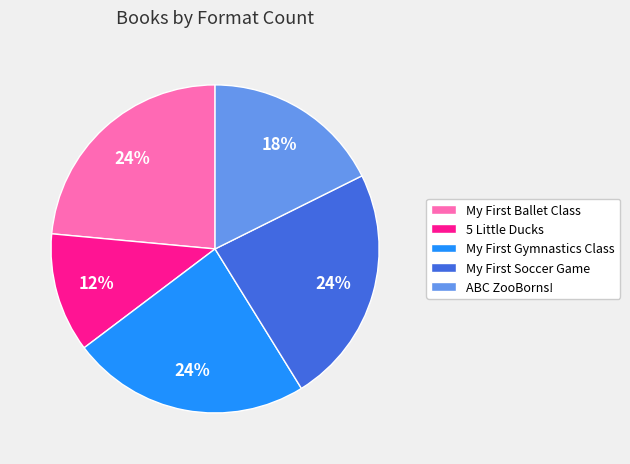

The 5 Little Ducks slice represents 12% of the pie. True or false?

True